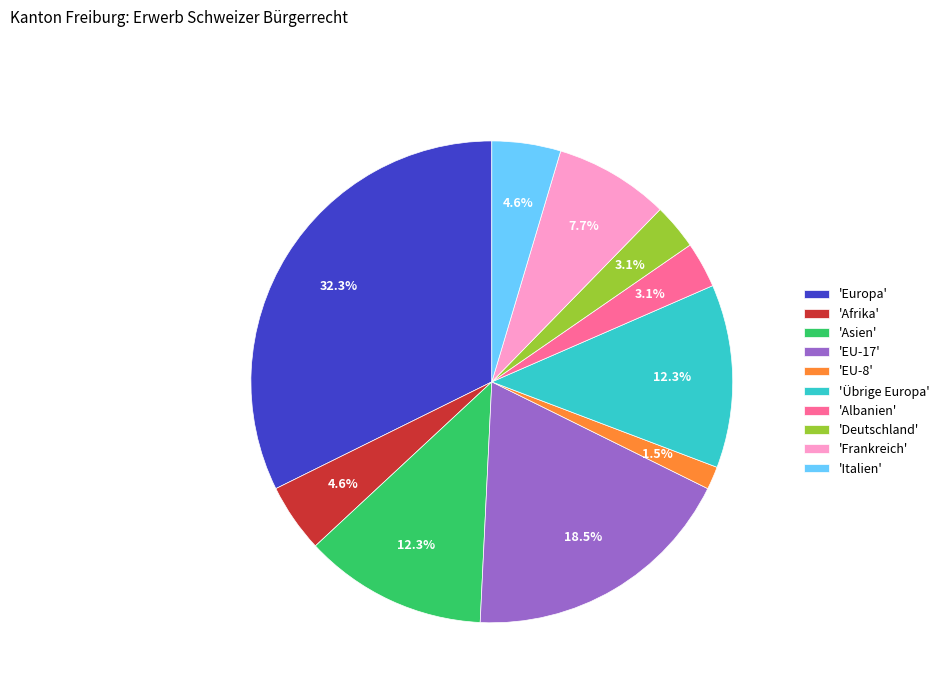

What is the total percentage of 'Italien' and 'EU-17'?

23.1%